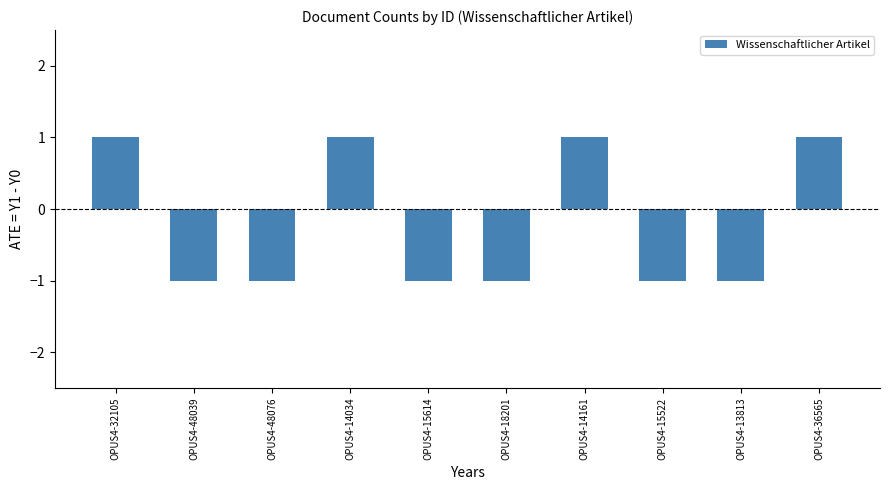

True or false: the data shows -1 at OPUS4-48039.

True